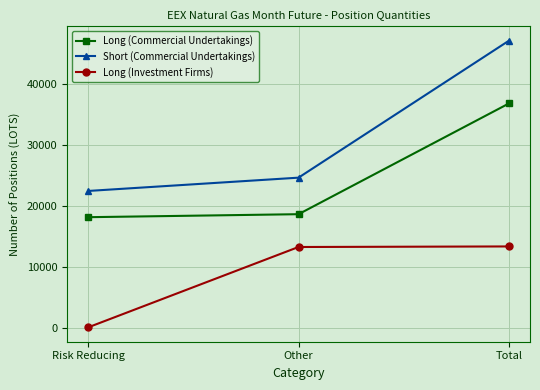

True or false: Short (Commercial Undertakings) has a value of 24636 at Other.

True